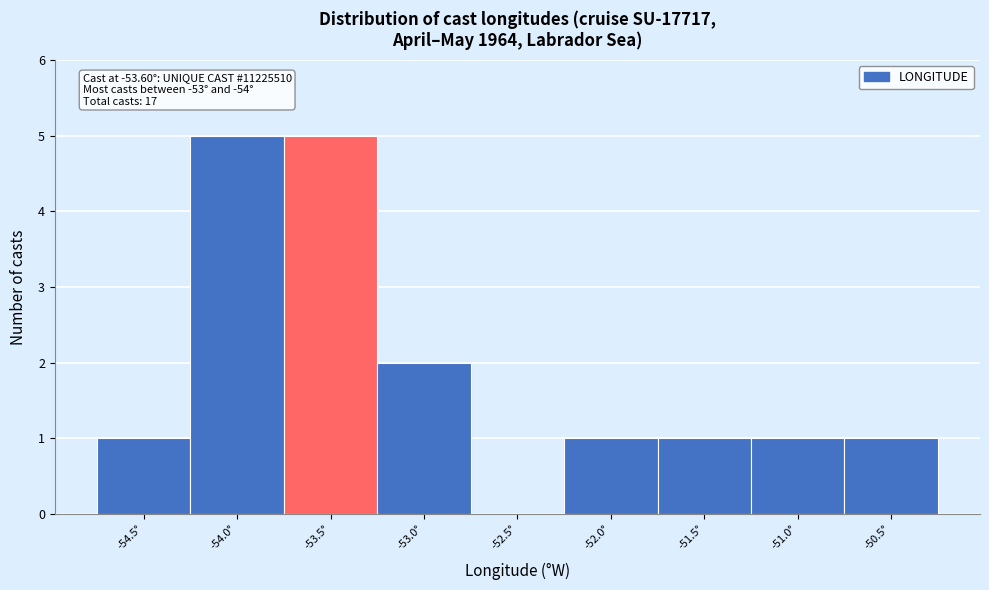

Reading left to right, transcribe all the data shown in this chart.

-54.5°=1	-54.0°=5	-53.5°=5	-53.0°=2	-52.5°=0	-52.0°=1	-51.5°=1	-51.0°=1	-50.5°=1